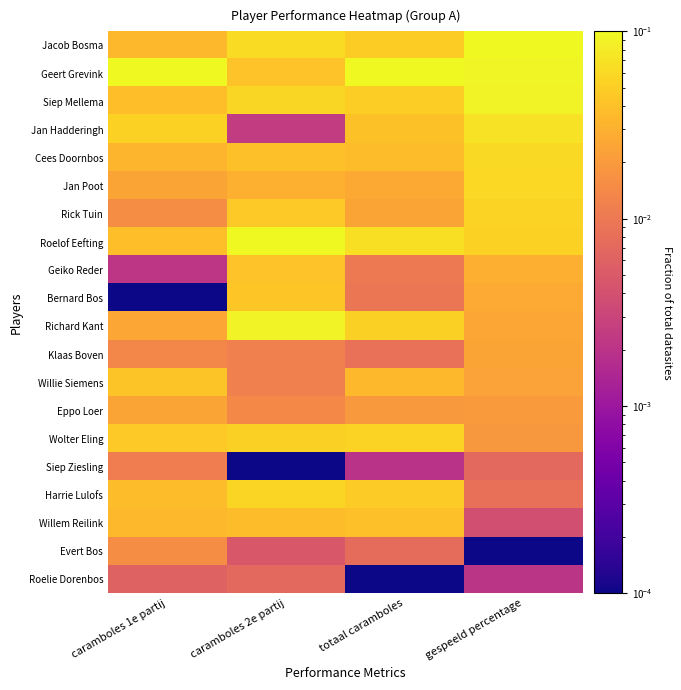

Which label corresponds to the smallest value in the chart?

caramboles 1e partij